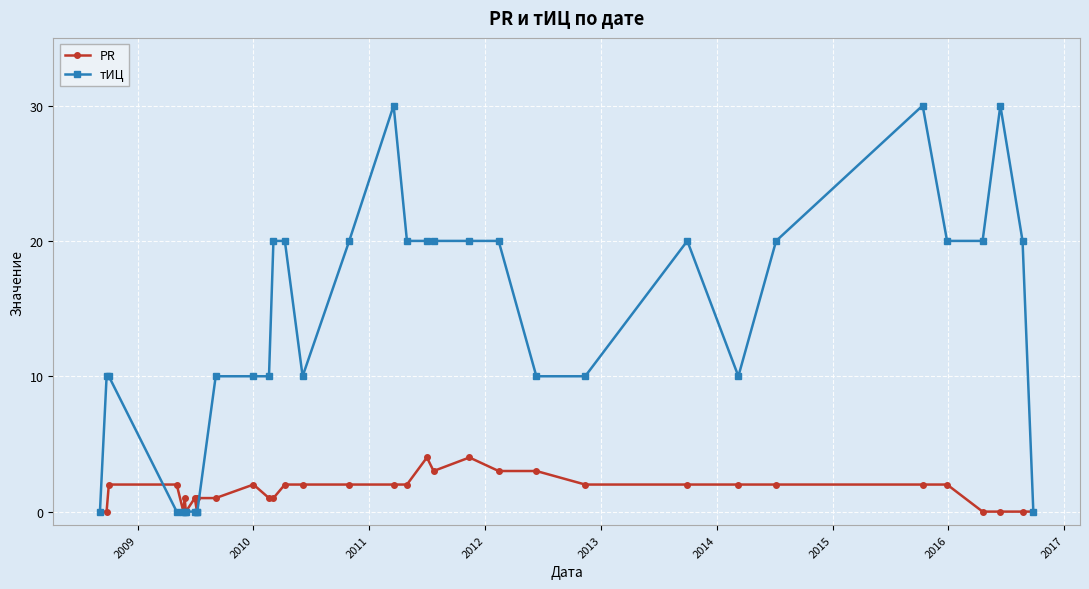

What are all the series names shown in the legend?

PR, тИЦ